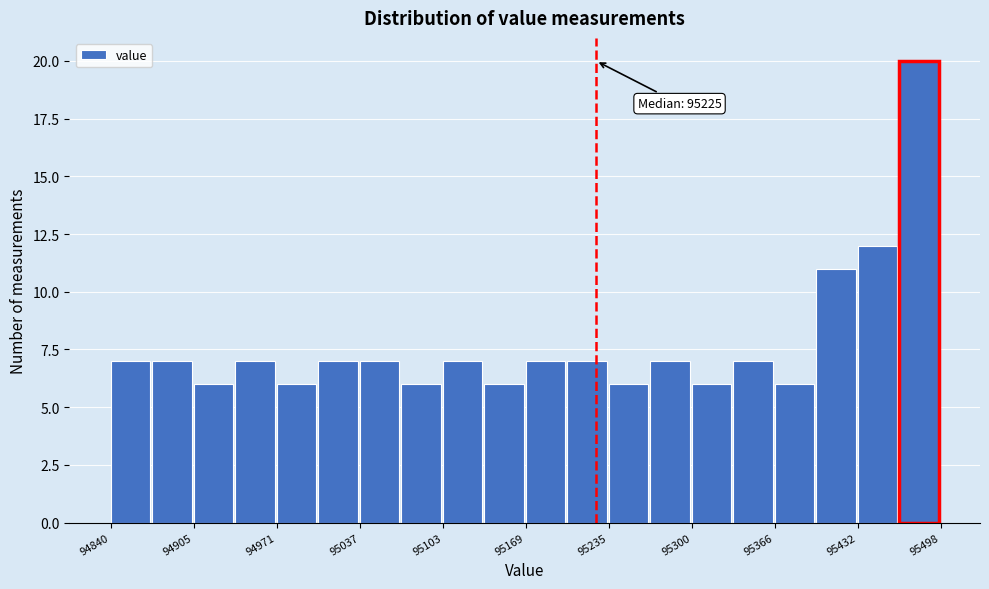

Around what value on the x-axis is the tallest bar? Give the approximate position of its centre, as read against the axis.

95480